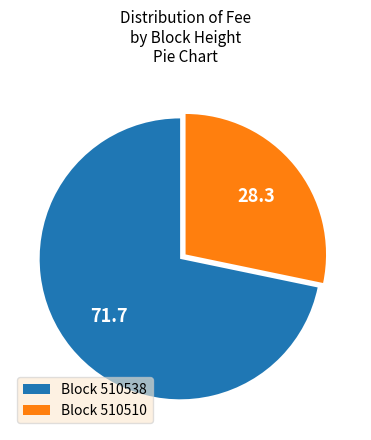

Which category accounts for the majority?

Block 510538